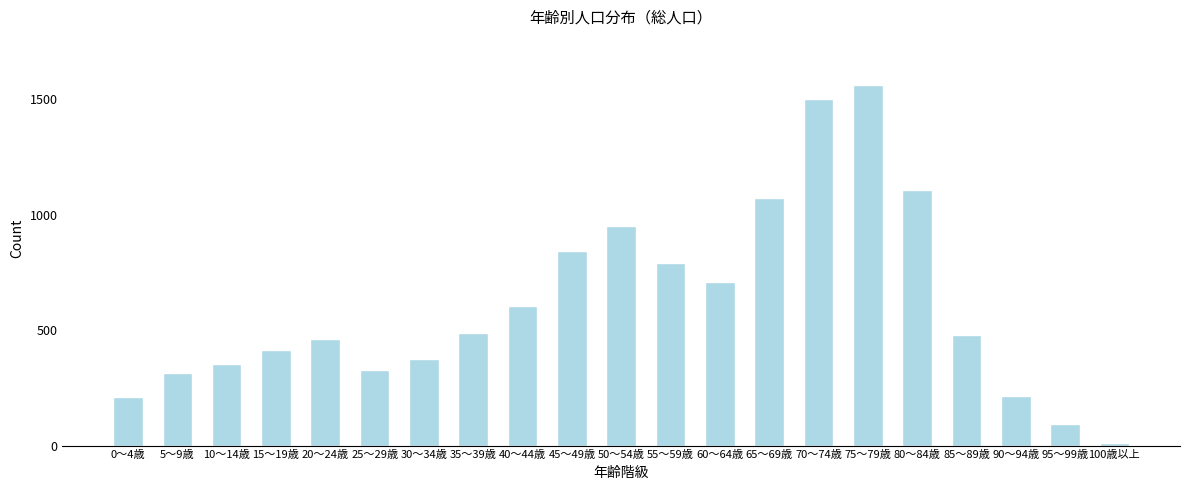

What is the difference between the second highest and second lowest values?

1408